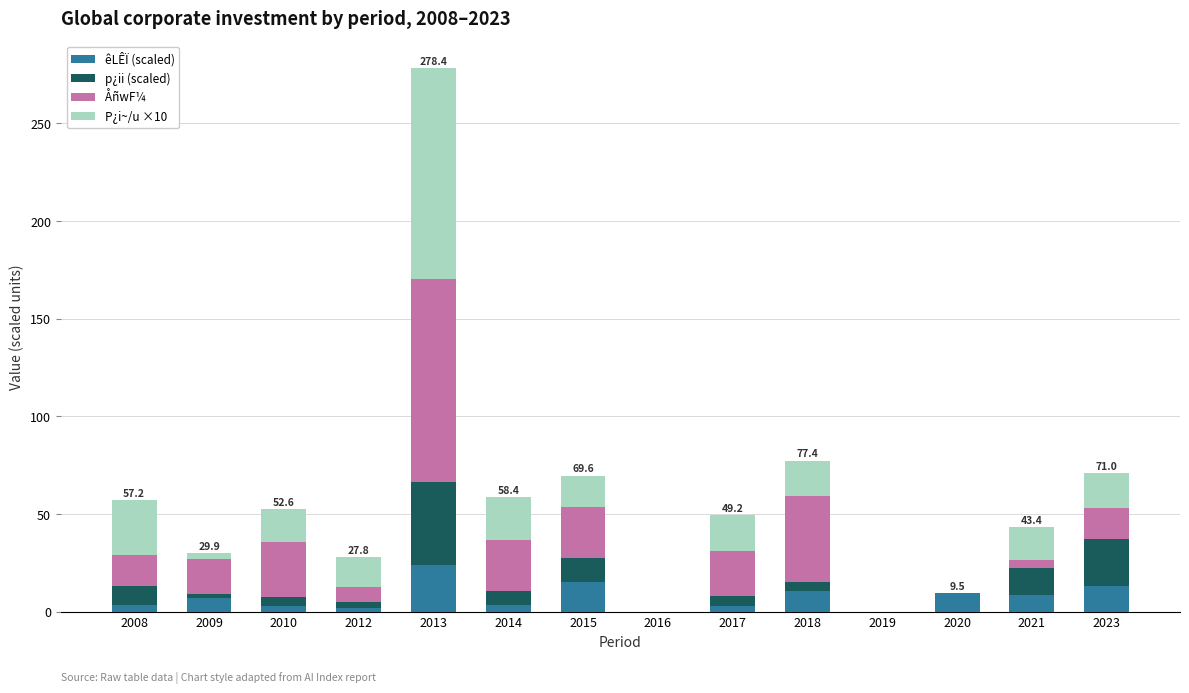

At which category is the sum across all series the highest?

2013